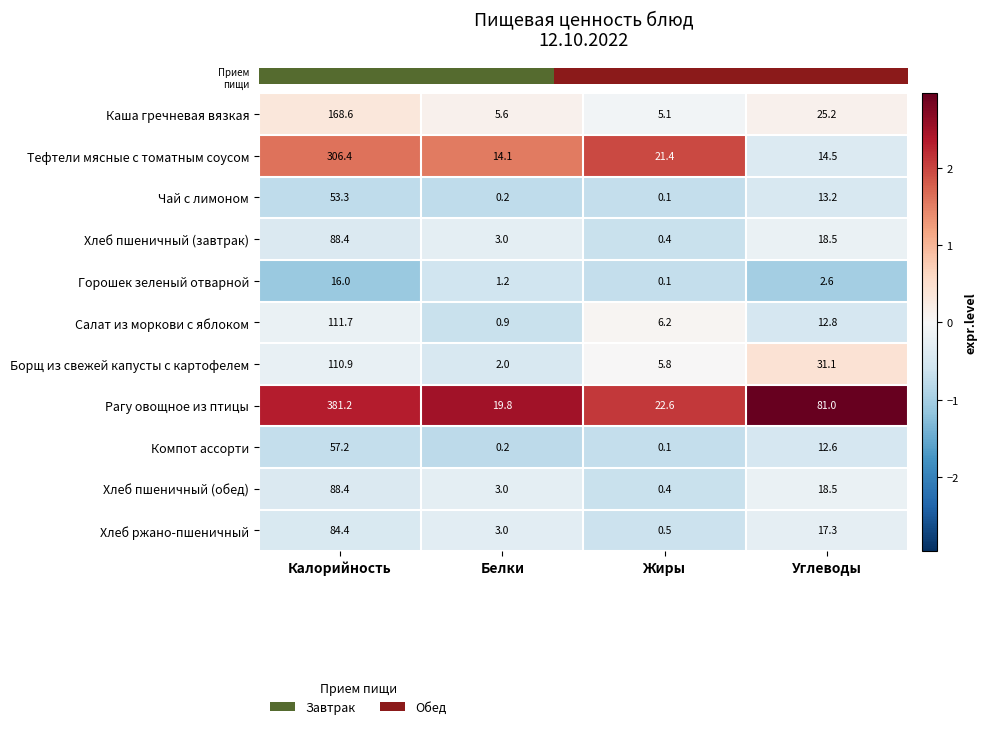

List the labels in order of Горошек зеленый отварной value, largest first.

Калорийность, Углеводы, Белки, Жиры